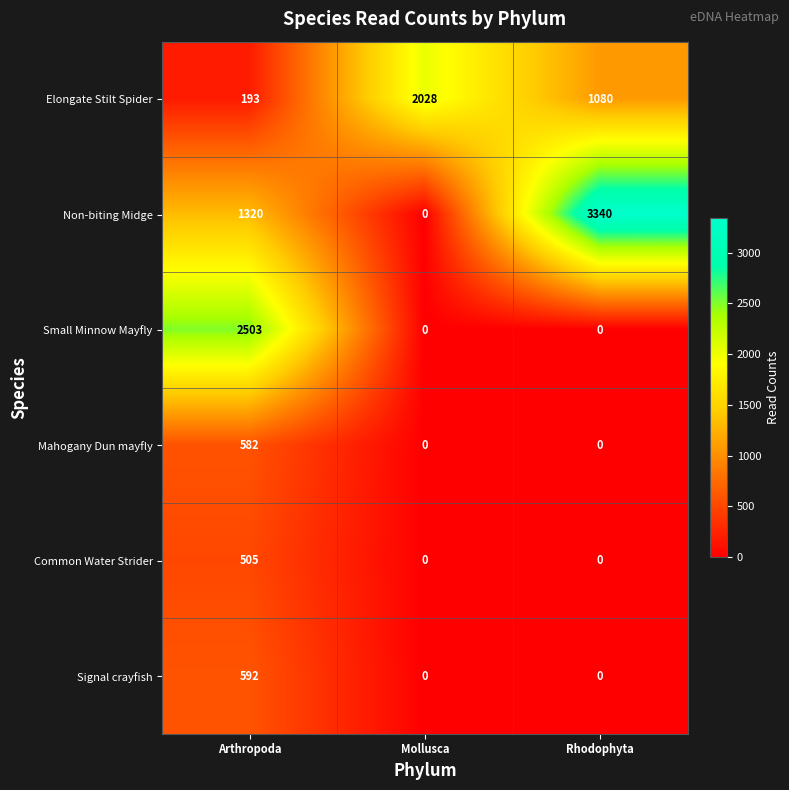

How many Non-biting Midge values are between 0 and 3340?

3